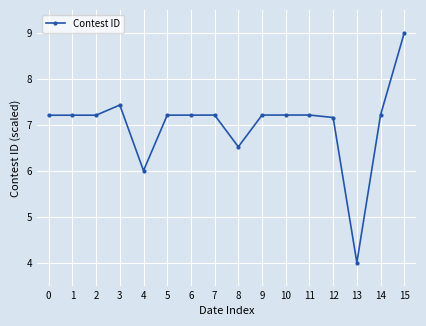

True or false: the data has more than 0 interior local peaks.

True